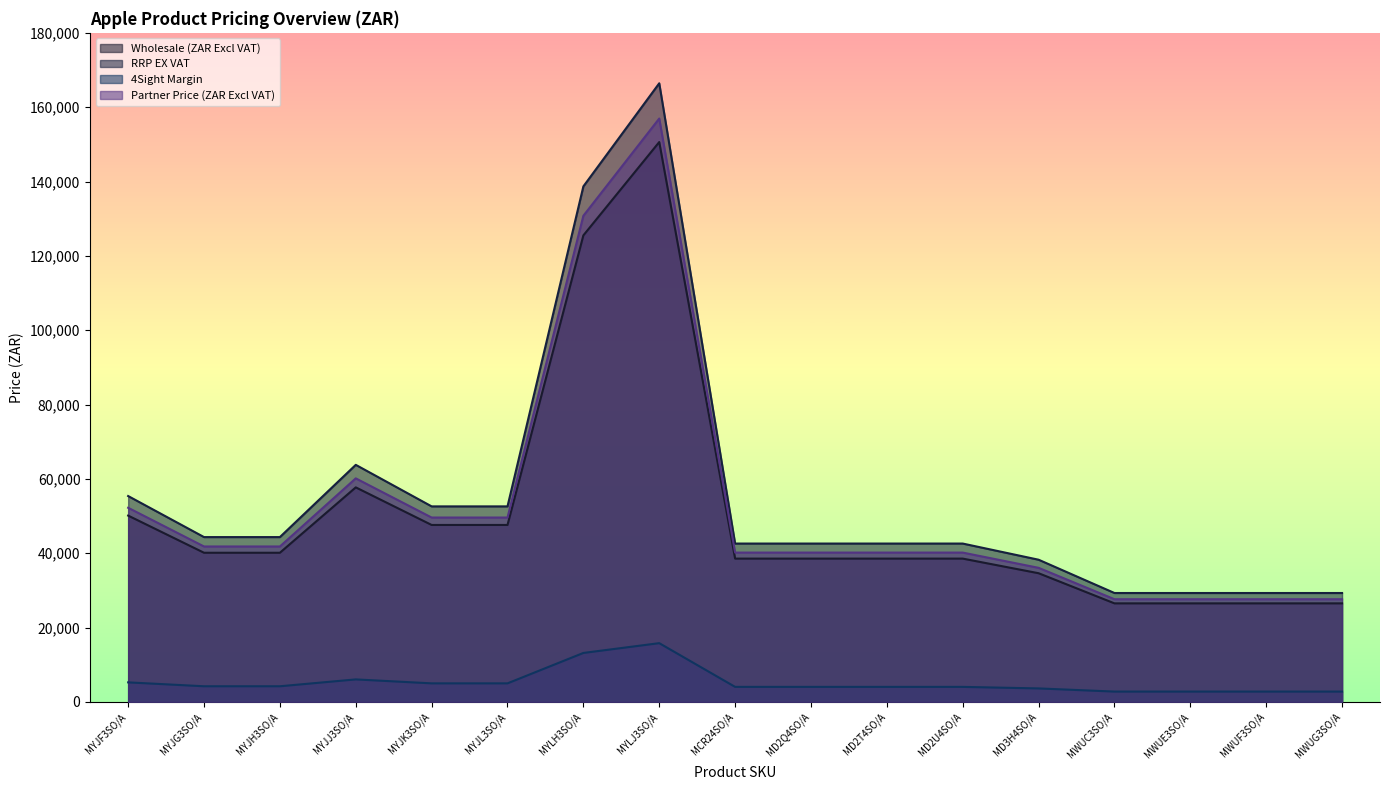

At which category does Wholesale (ZAR Excl VAT) reach its first local peak?

MYJJ3SO/A